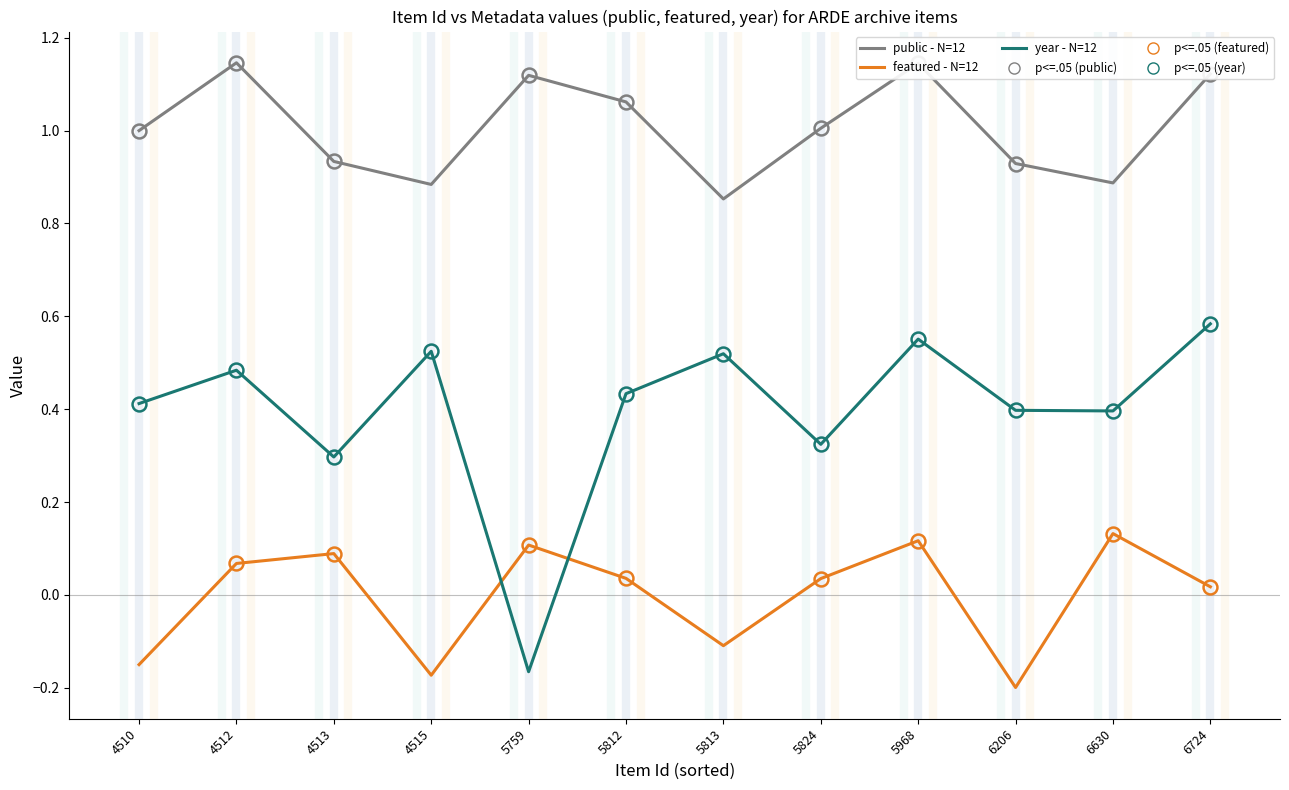

True or false: year - N=12 has a value of 0.1 at 5824.

False